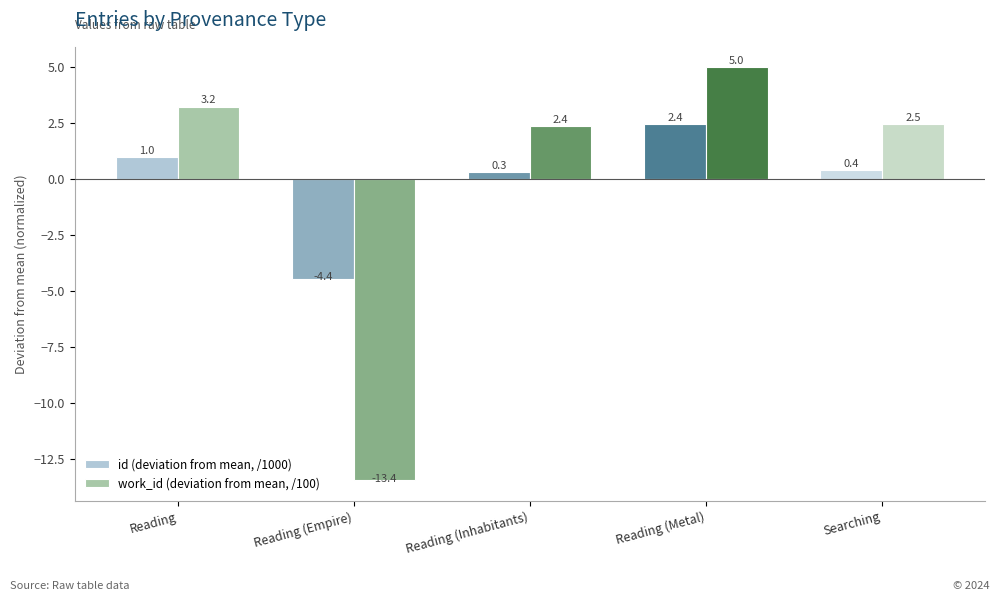

At which label does work_id (deviation from mean, /100) first exceed 2?

Reading